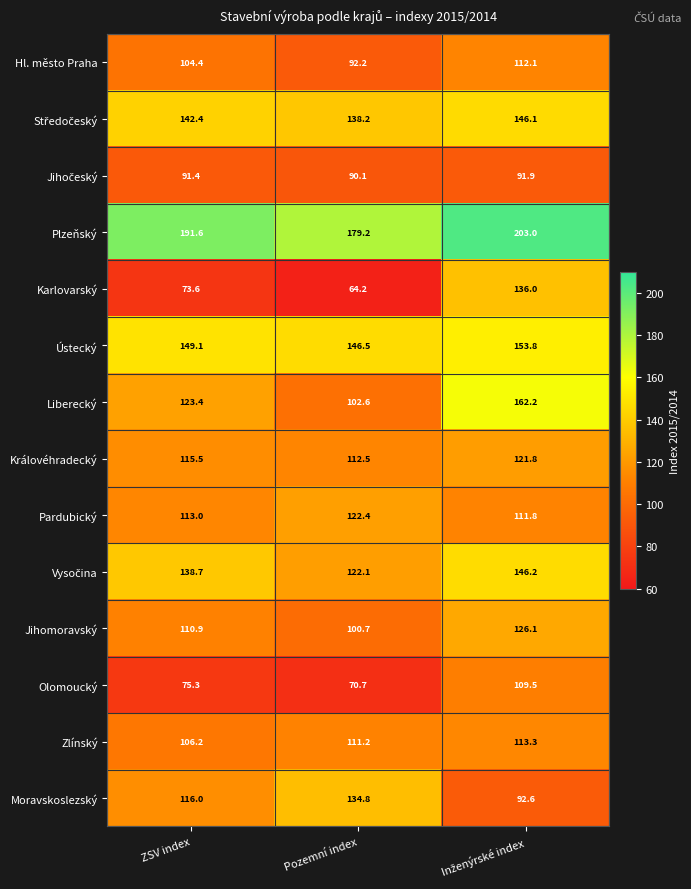

The value of Moravskoslezský at ZSV index is 116.0. True or false?

True